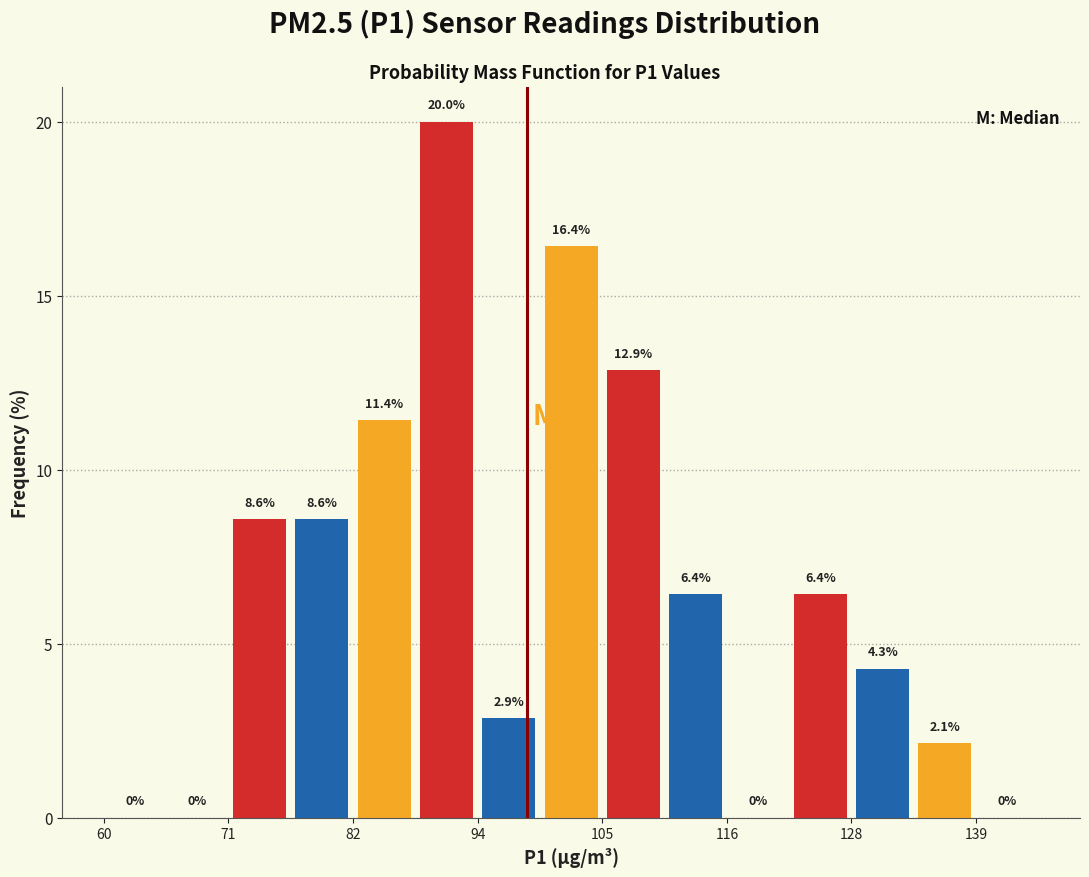

Read against the x-axis, roughly where is the centre of the tallest bar?

92